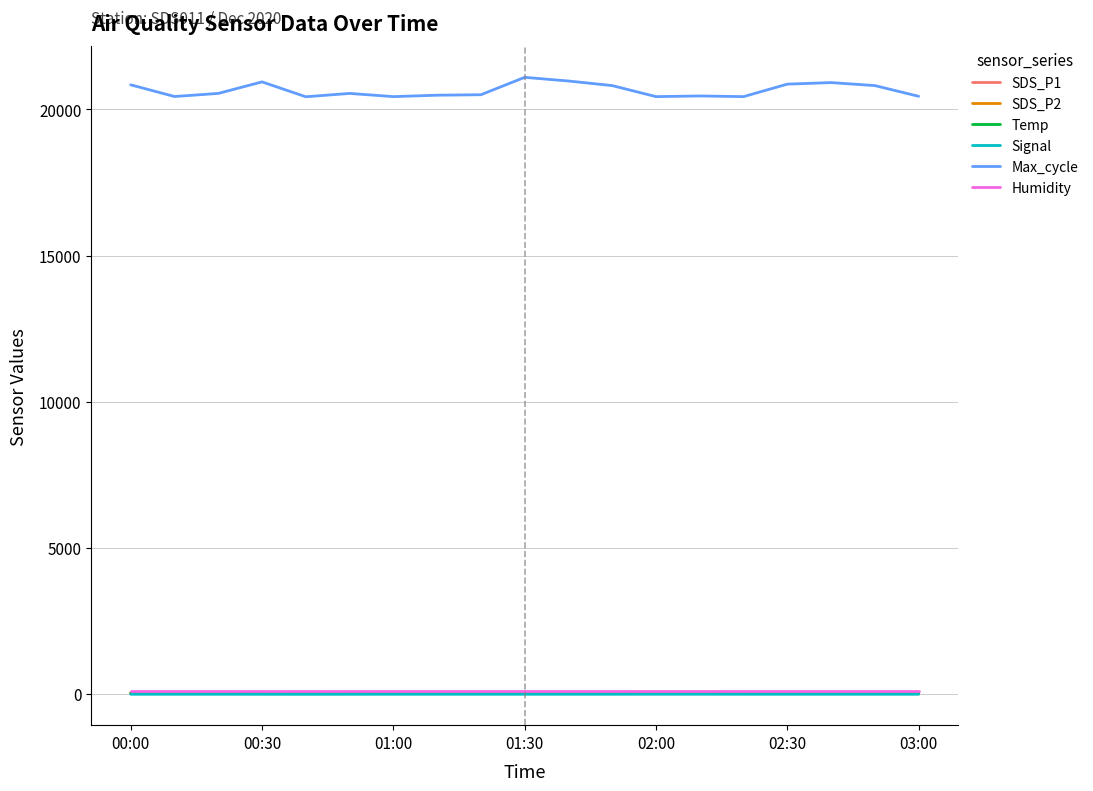

Which series has the largest total across all categories?

Max_cycle